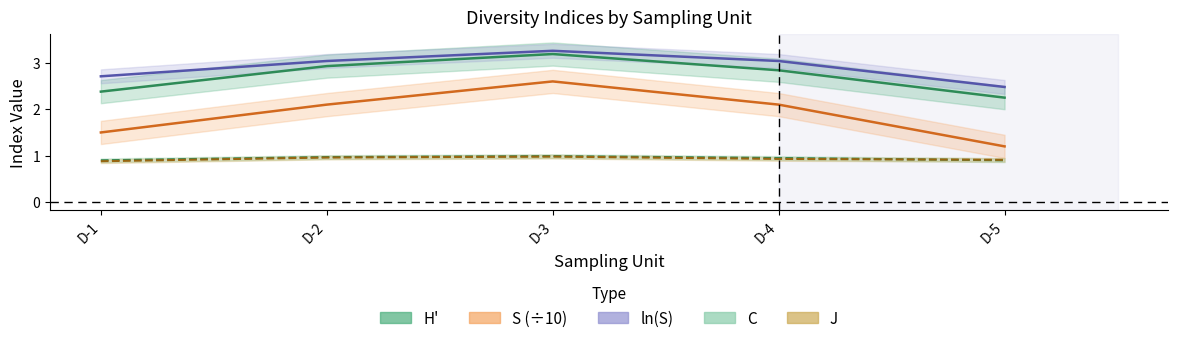

Which series has the largest range (max minus min)?

S